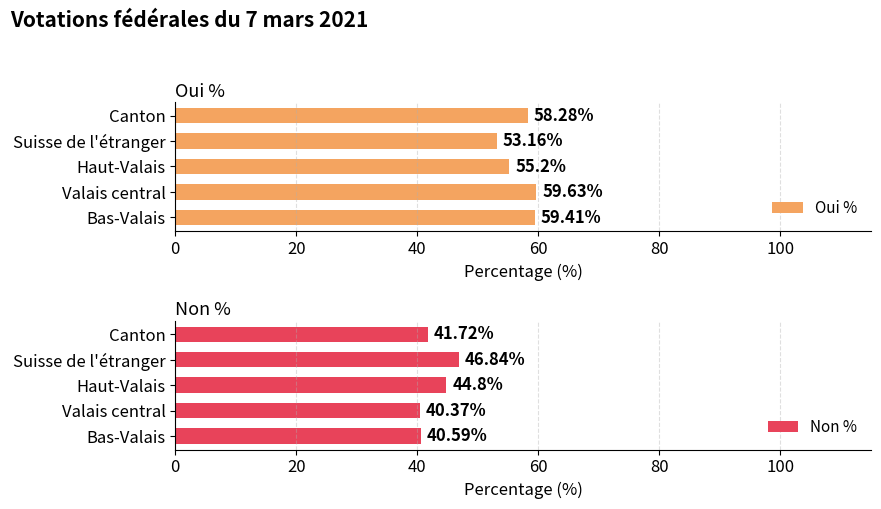

Reading left to right, extract all data points from this chart.

Oui %: 59.4	59.6	55.2	53.2	58.3
Non %: 40.6	40.4	44.8	46.8	41.7